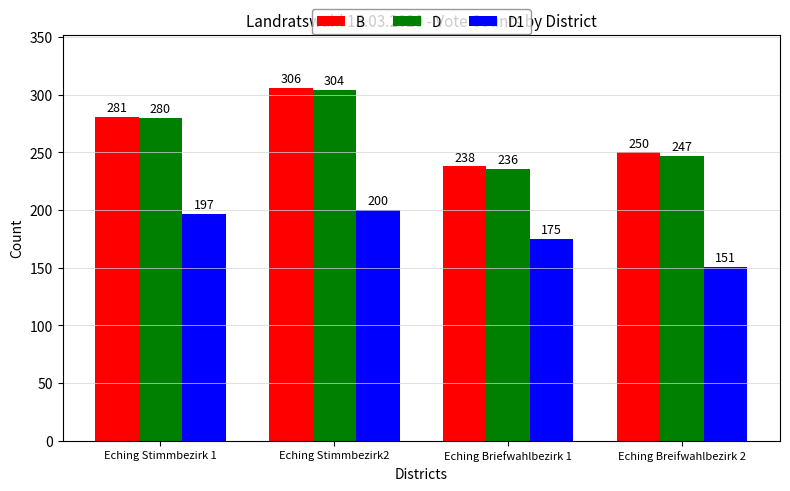

What is the difference between the highest and lowest values at Eching Breifwahlbezirk 2?

99